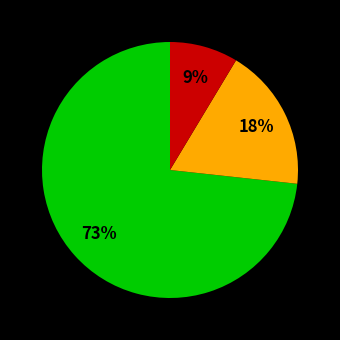

Is there a majority slice in this chart?

Yes